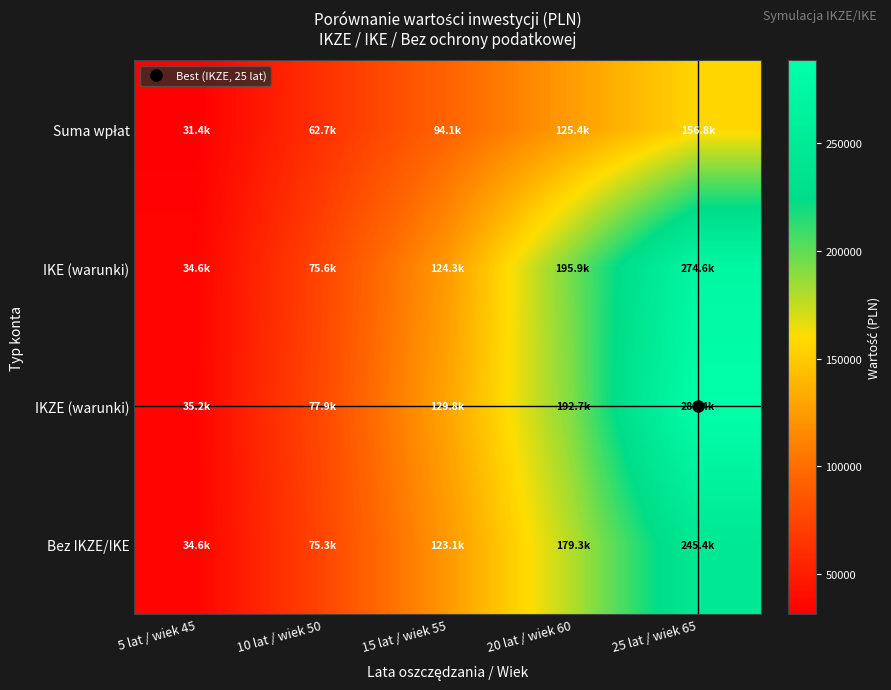

At how many categories does at least one series exceed 252071?

1